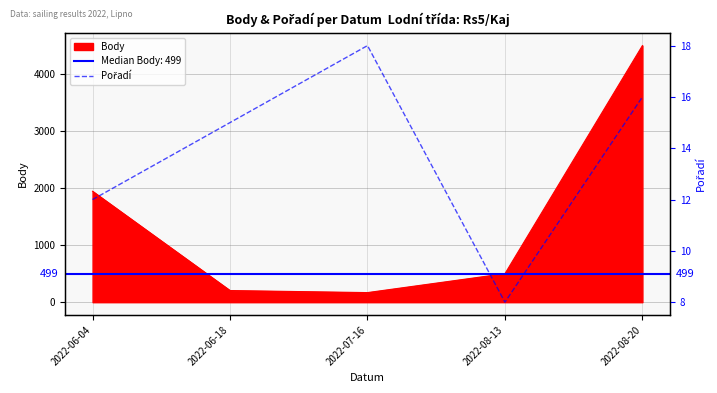

How many data points does each series have?

5